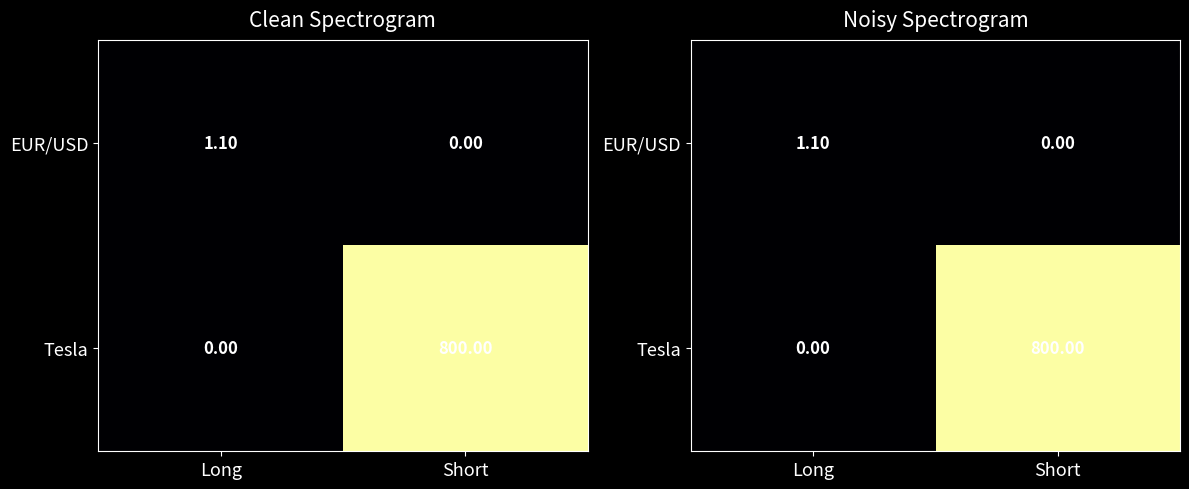

How many values in Tesla are above zero?

1